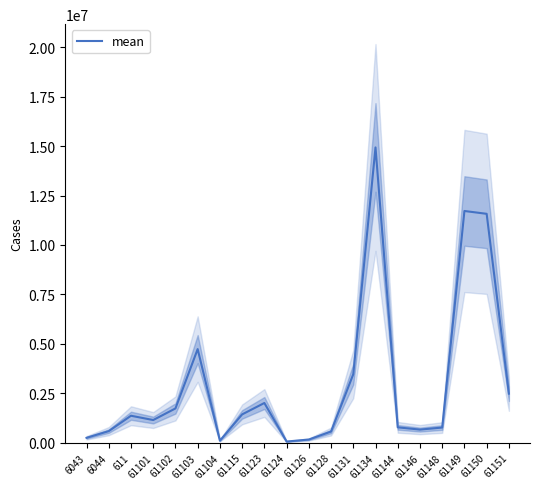

Approximately how many times larger is the value at 61128 compared to 61126?

3.5